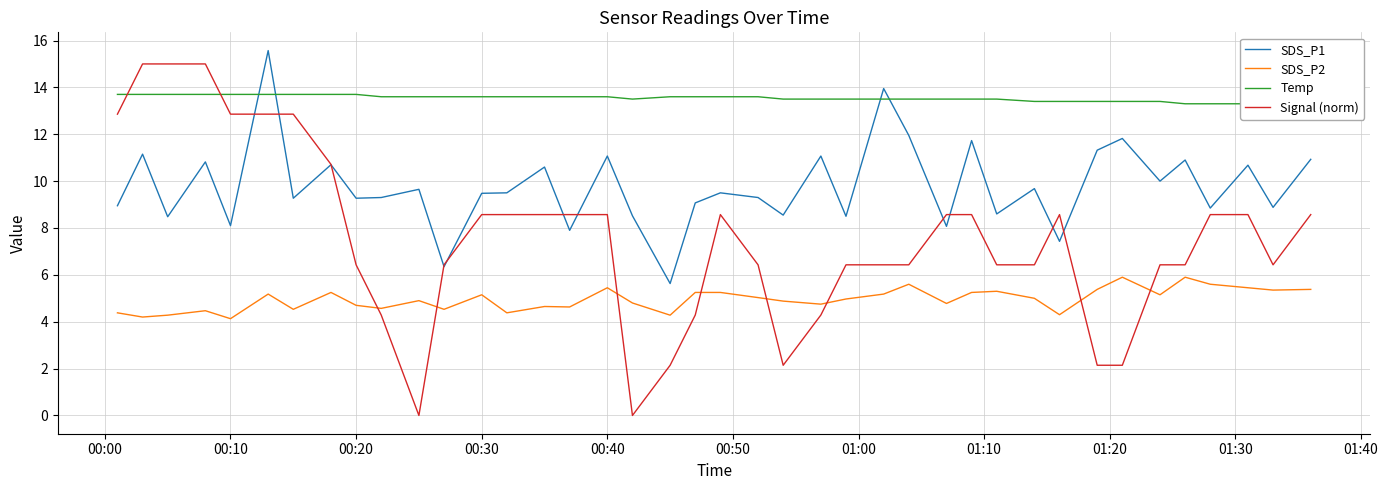

The value of SDS_P2 at 00:40 is 9.6. True or false?

False